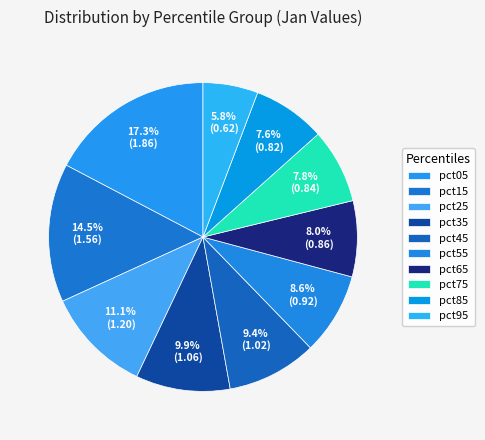

Combined, do pct55 and pct15 account for over 50%?

No